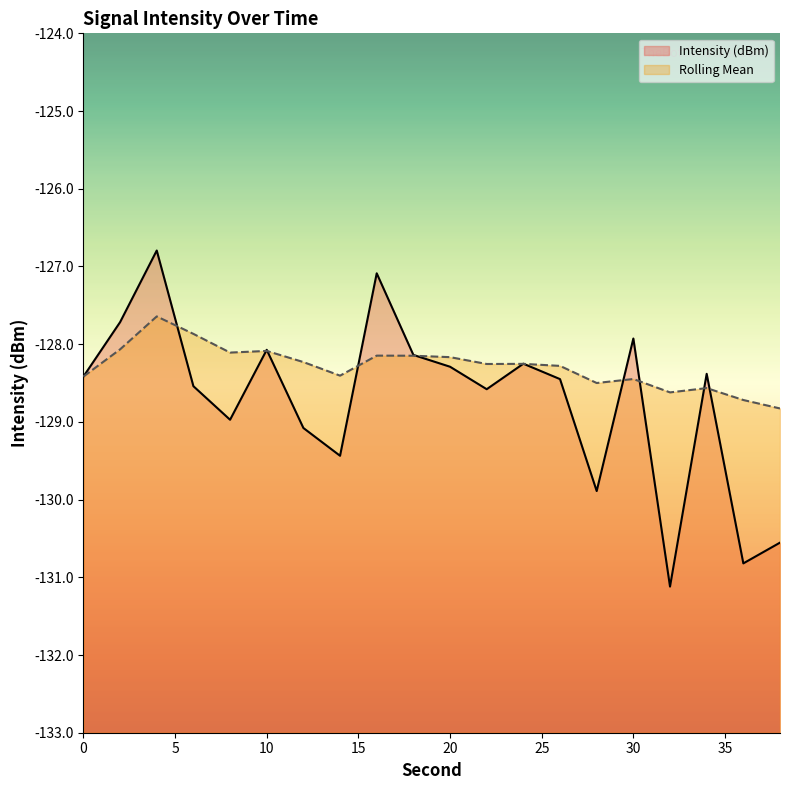

Is it true that Rolling Mean equals -31.9 at 38?

False